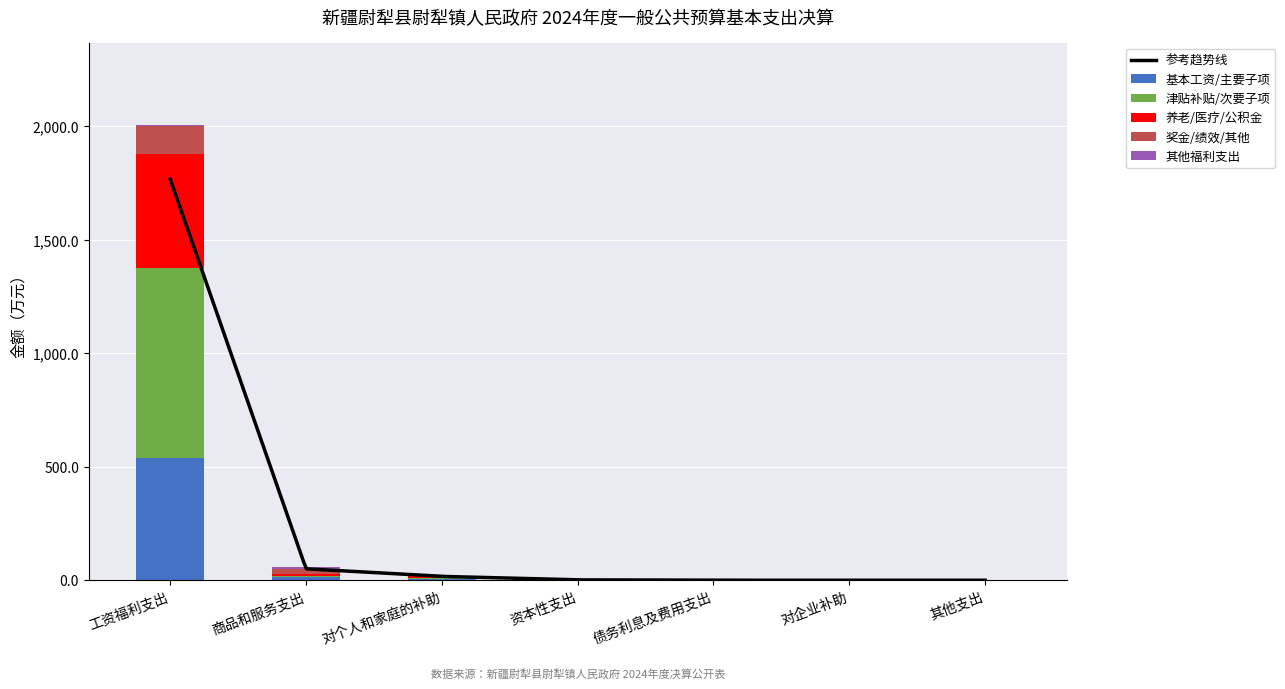

How many bars are there in each group?

5